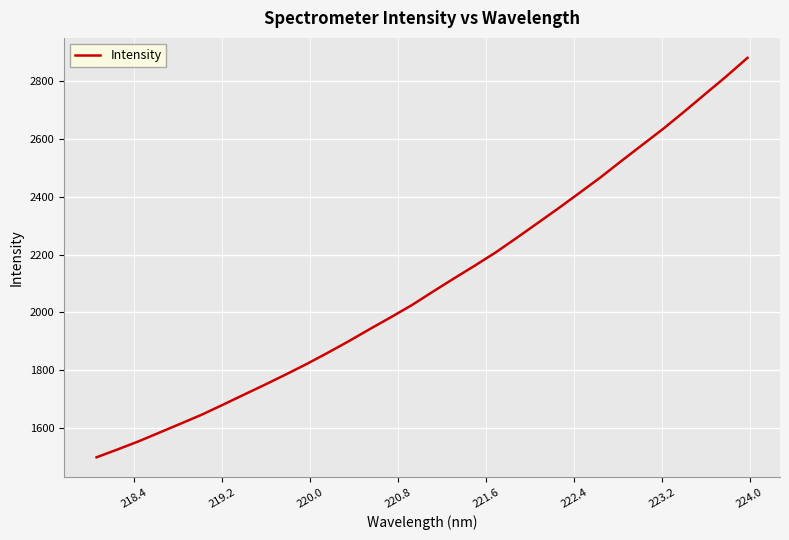

What is the greatest value displayed?

2880.6